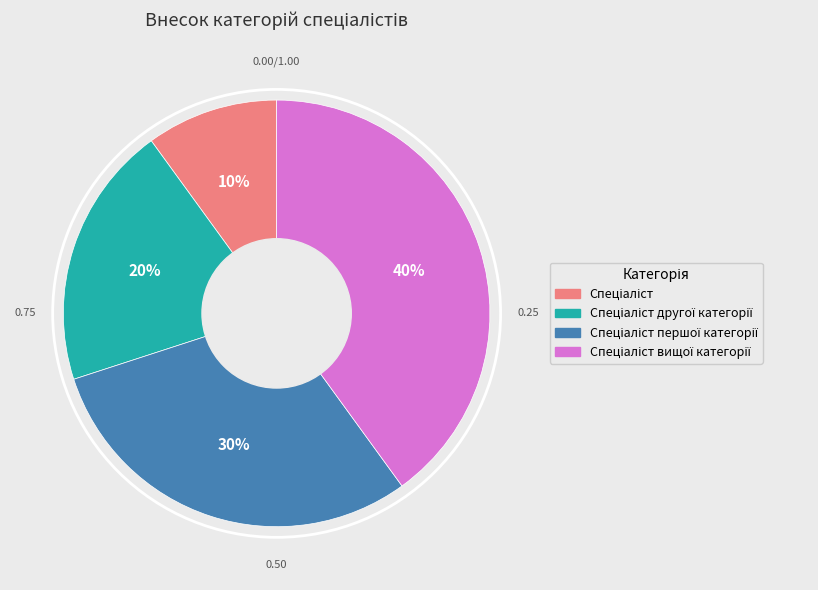

To the nearest percent, what is the difference between the largest and smallest slice percentages?

30%